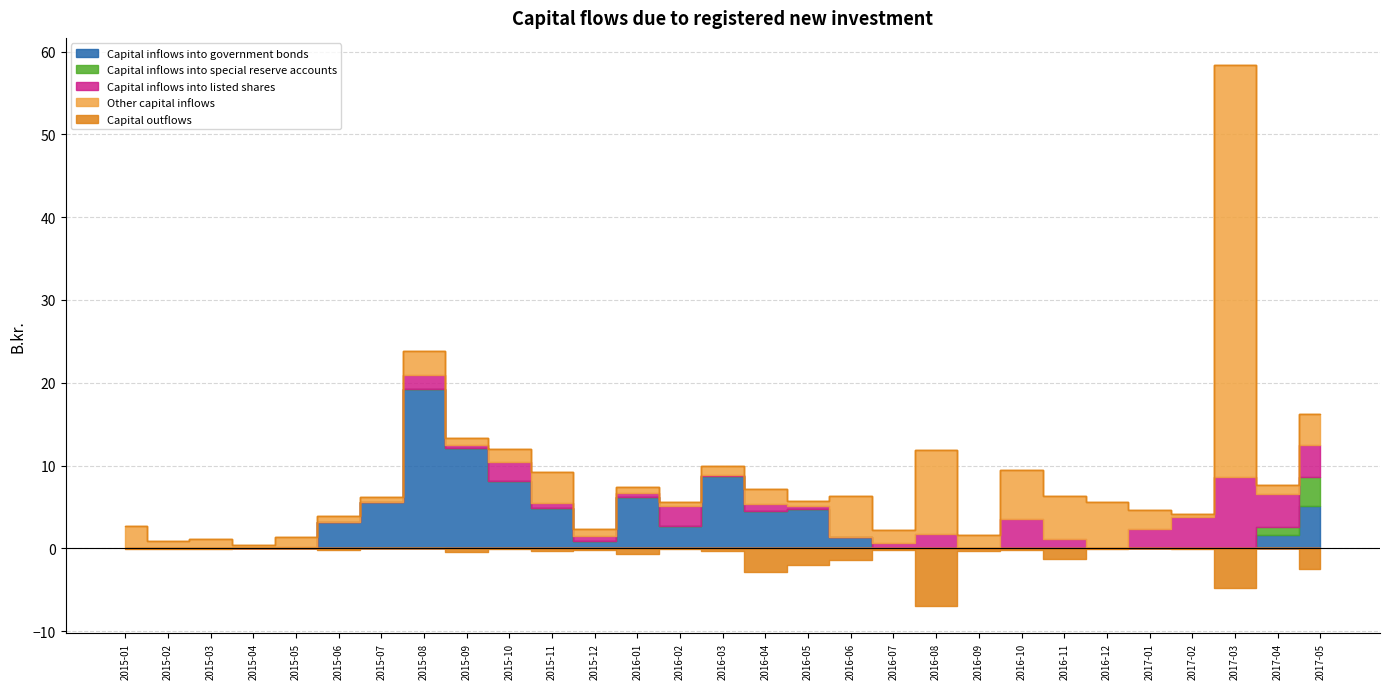

What is the greatest value displayed?

49.8